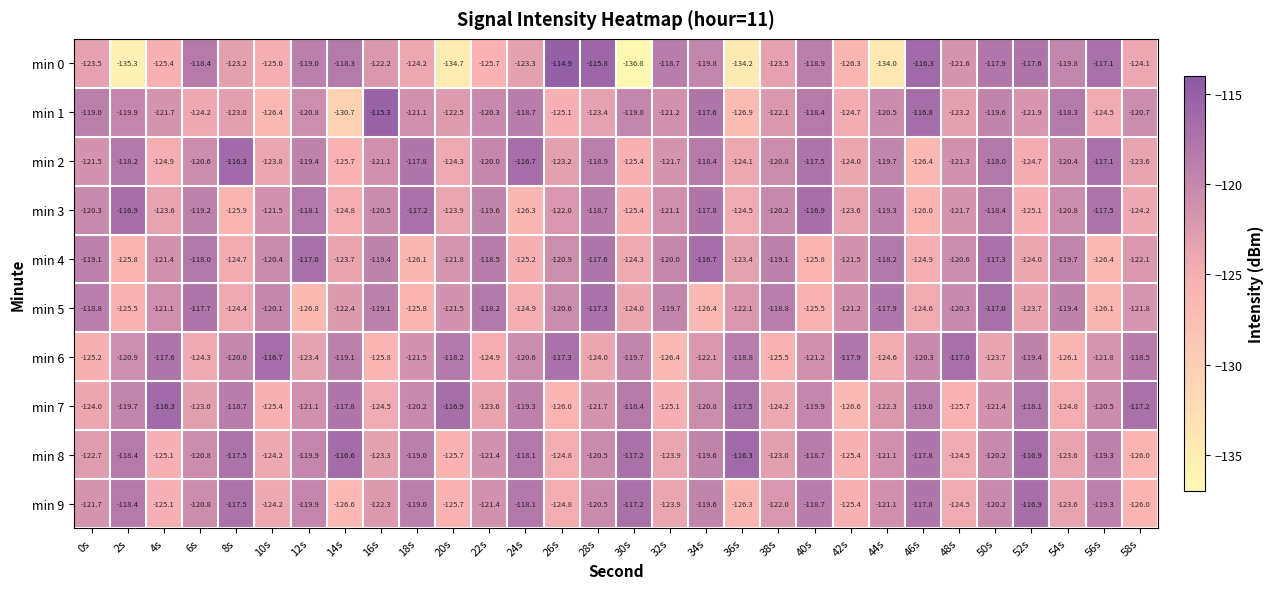

What is the sum of all min 0 values?

-3695.5